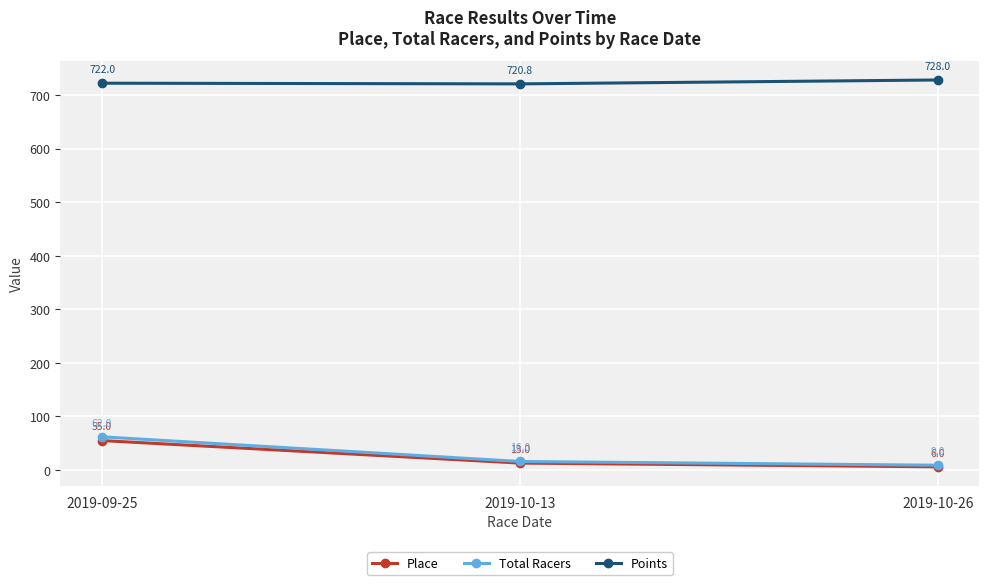

Where is Place nearest to the value 30?

2019-10-13